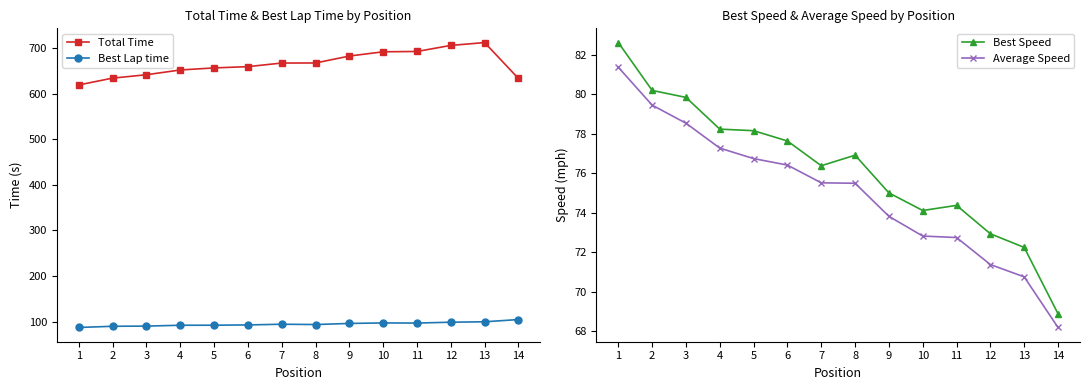

What is the sum of all Best Lap time values?

1324.7